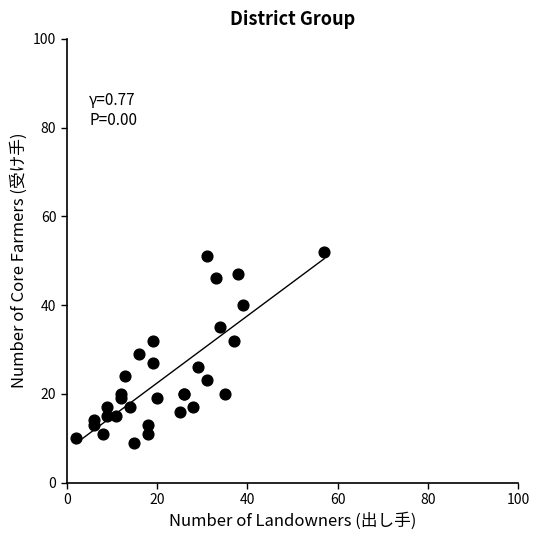

What Y value in the scatter plot is closest to 30?

29